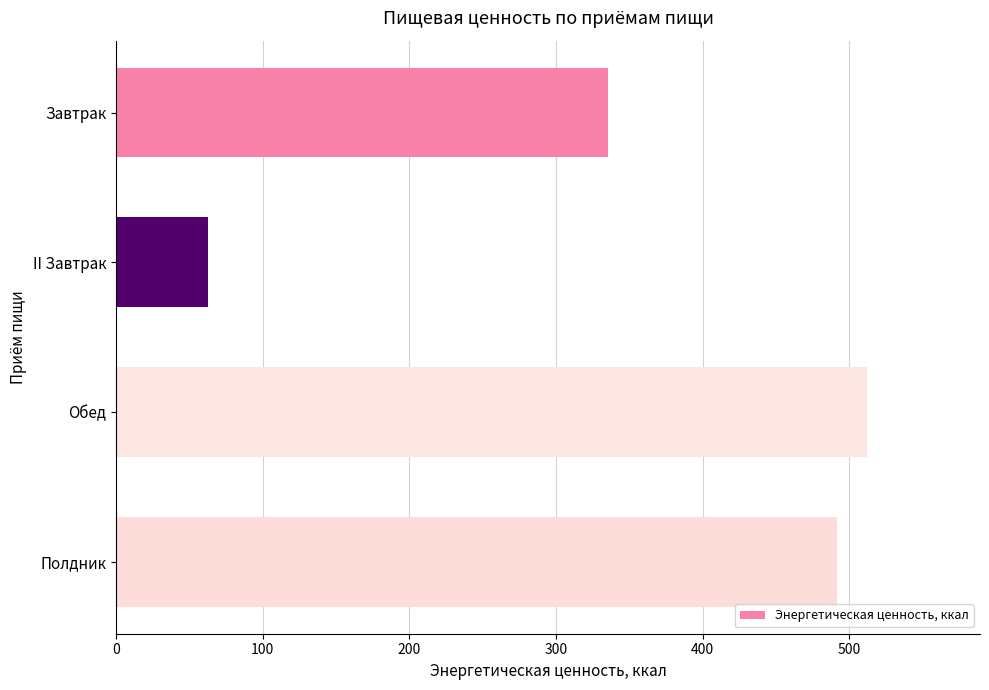

True or false: the data shows 491.4 at Полдник.

True